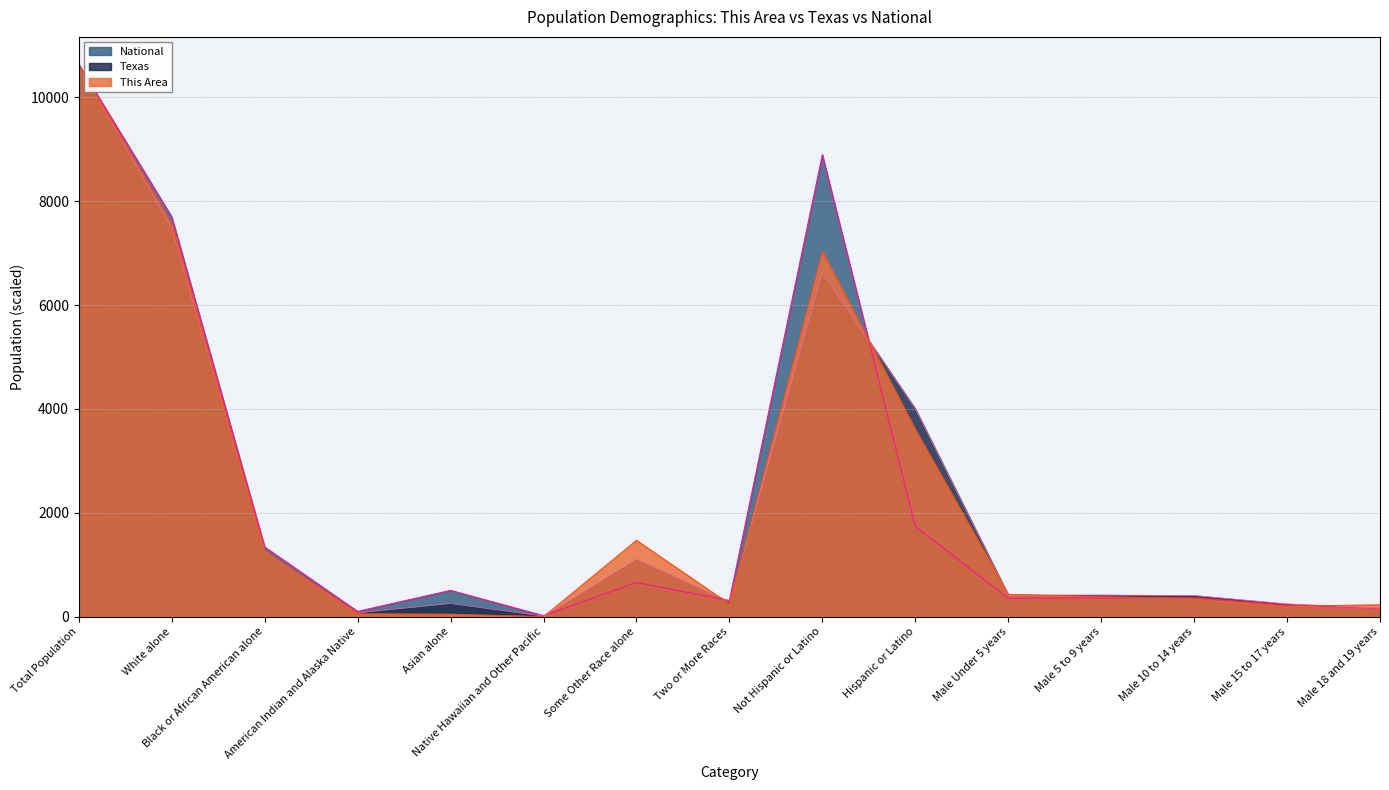

At how many categories does at least one series exceed 10355?

1